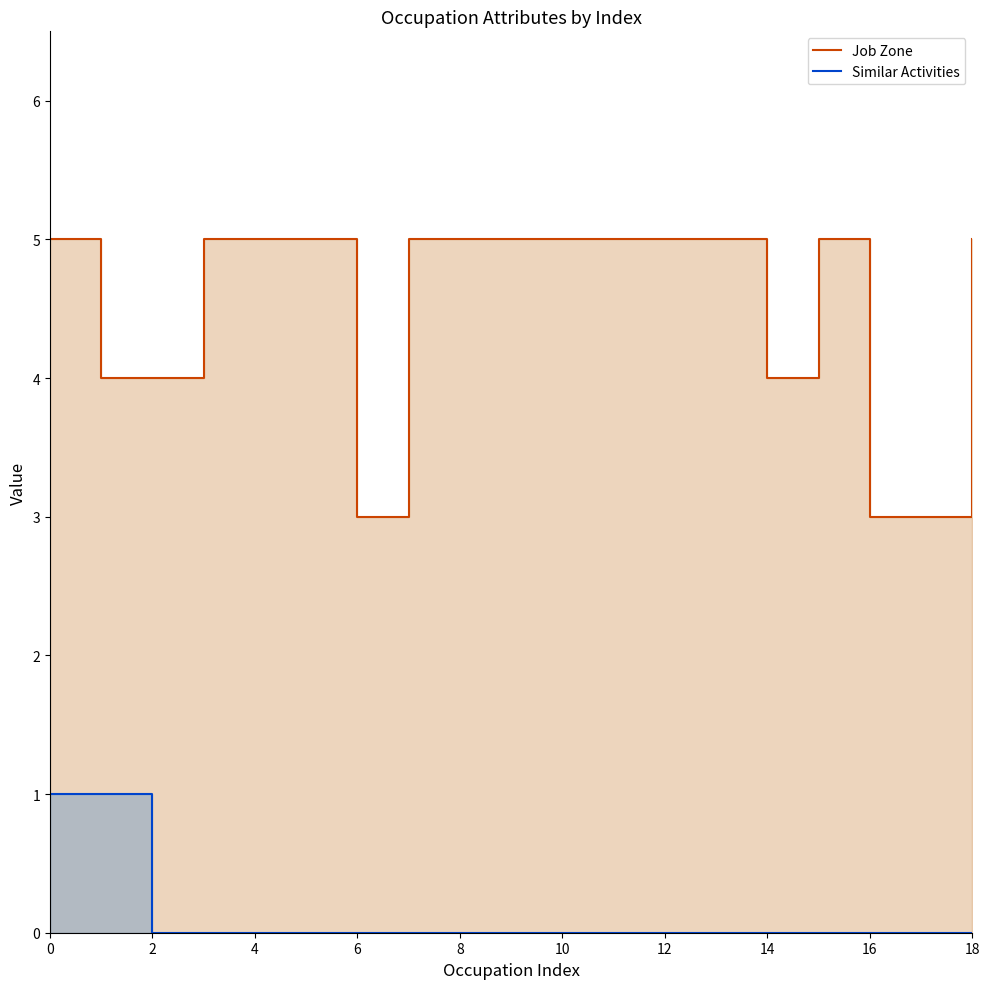

What is the total value across all series at 6?

5